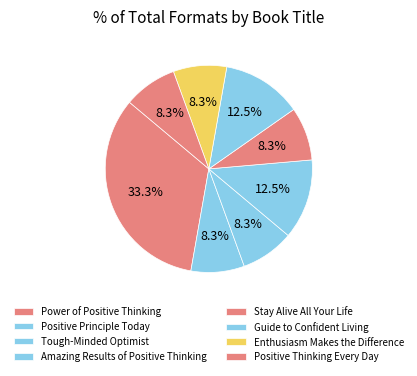

What percentage is the Enthusiasm Makes the Difference slice, to the nearest percent?

8%